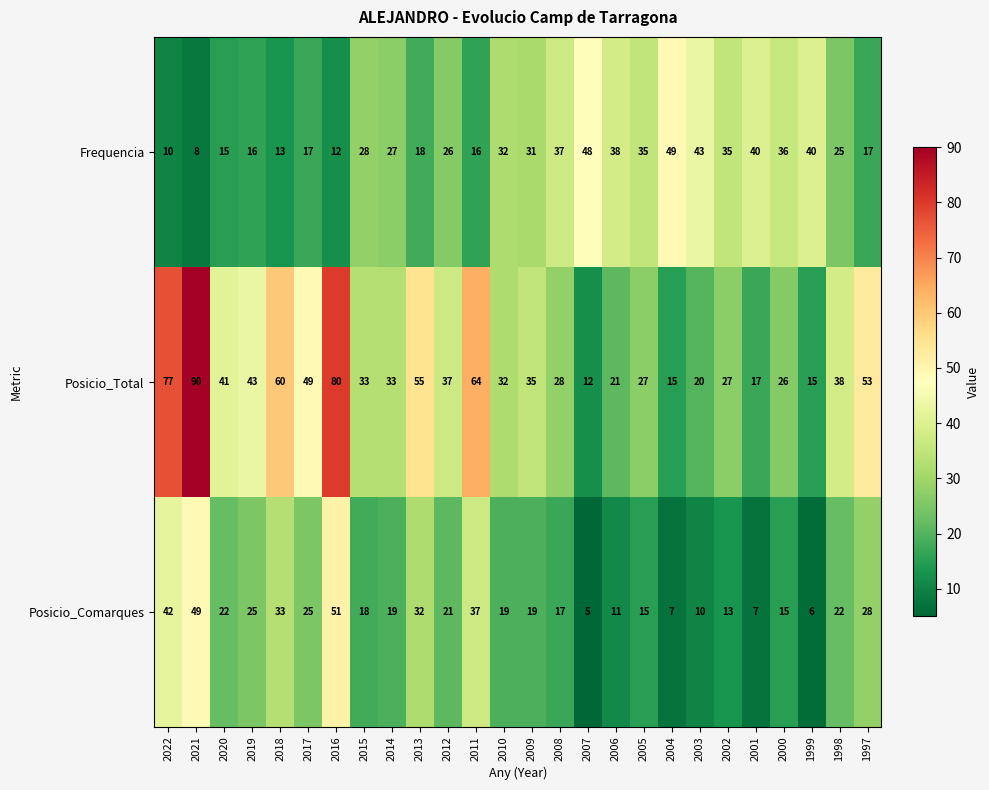

The Frequencia series shows 35 at 2002. True or false?

True